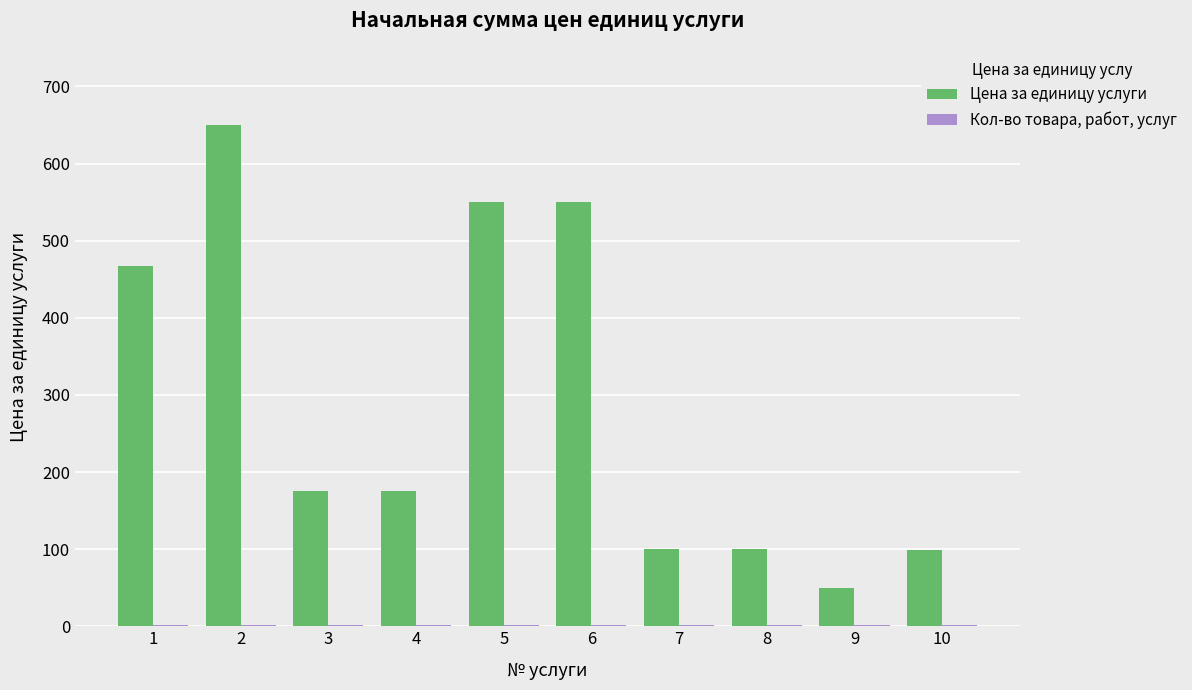

The value of Цена за единицу услуги at 8 is 173.0. True or false?

False